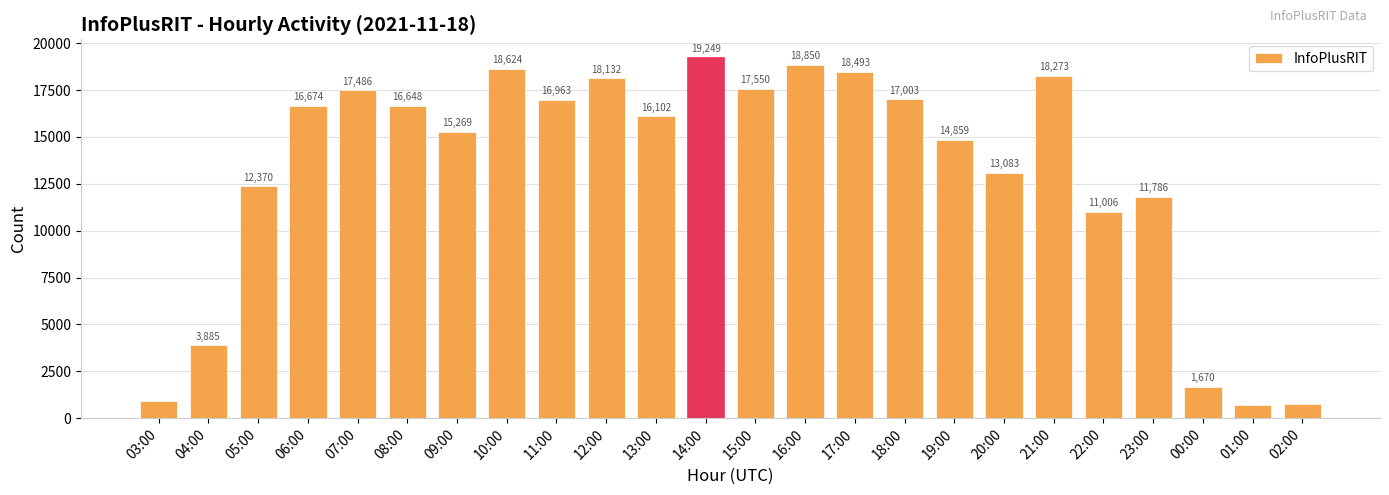

What position from the left is 04:00?

2